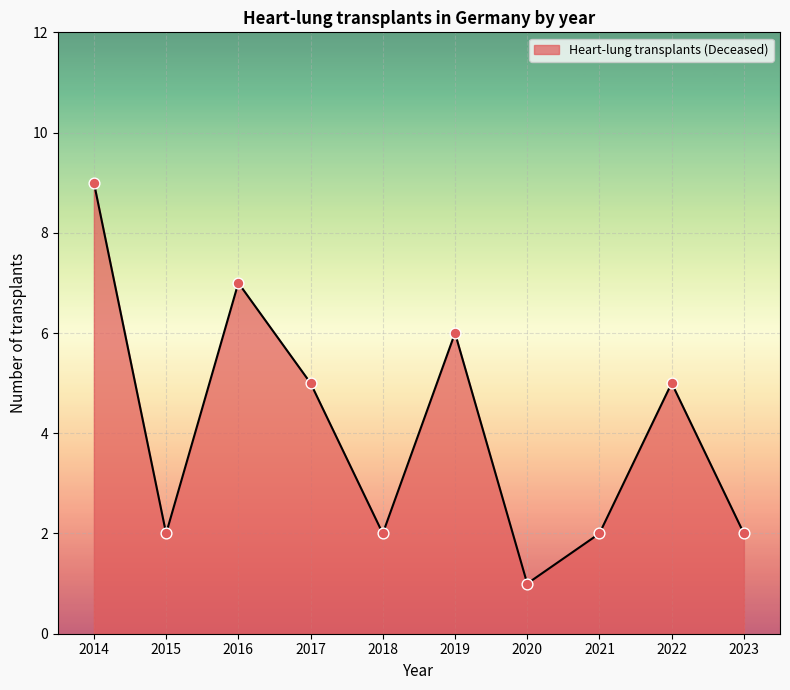

Between 2022 and 2021, which is larger?

2022